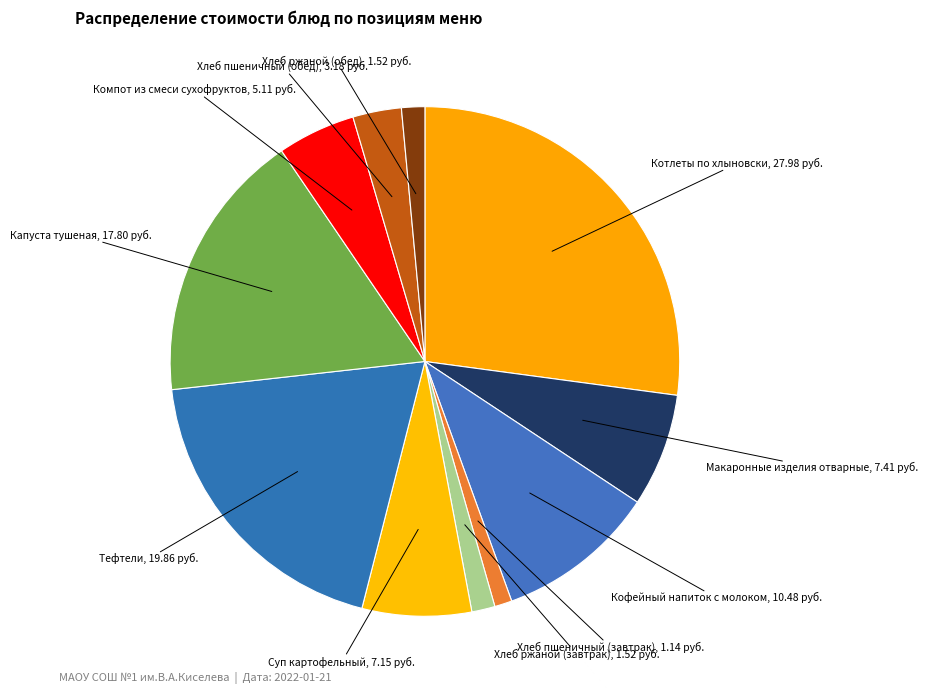

How many slices are in this pie chart?

11